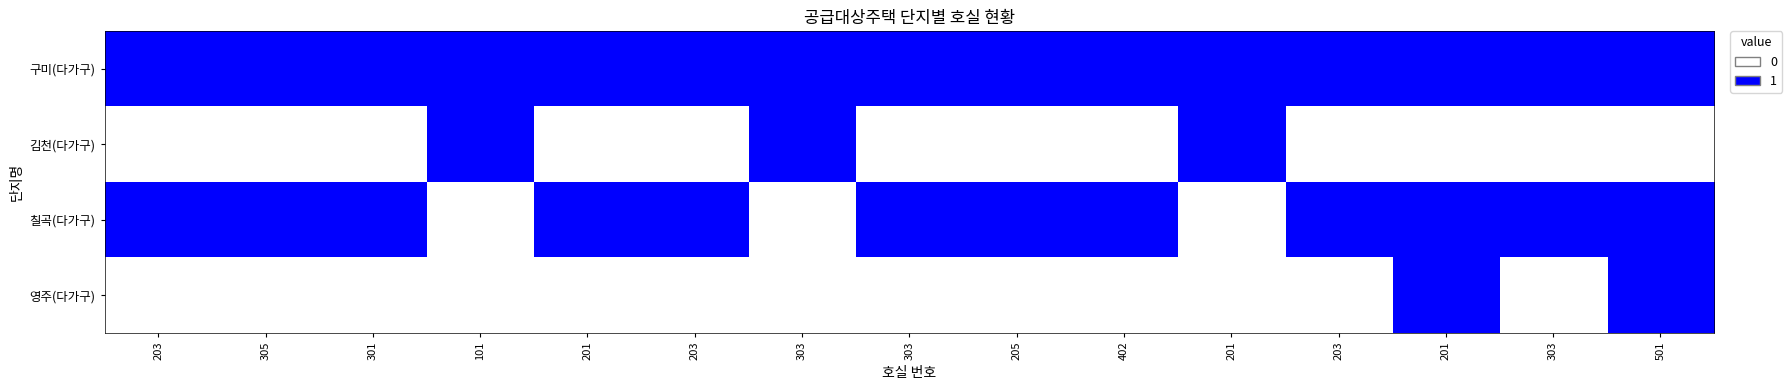

Which series has the largest range (max minus min)?

김천(다가구)